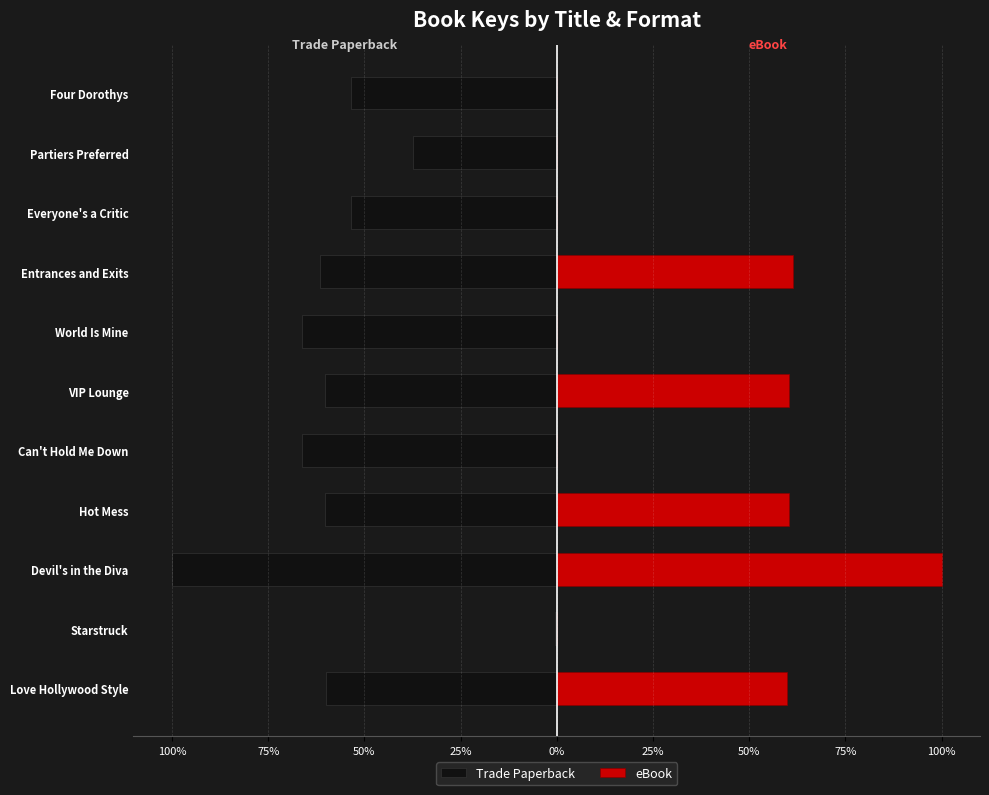

What is the spread (max minus min) of values at Starstruck?

0.4